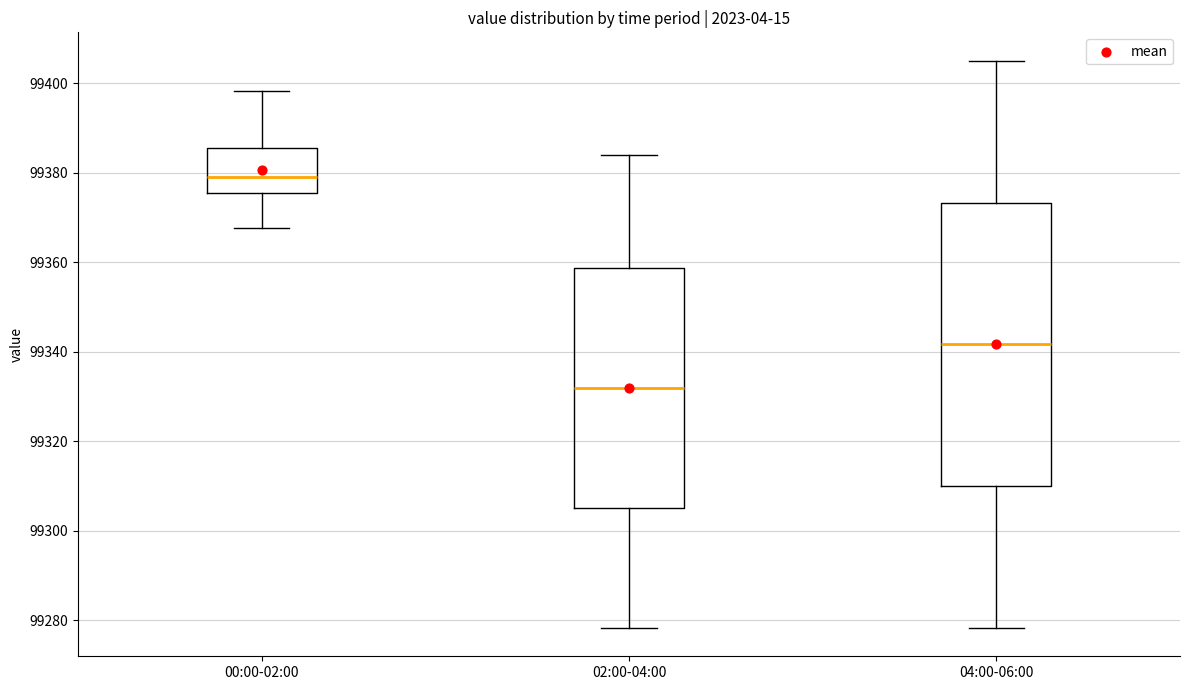

Which box's median line is the lowest?

02:00-04:00